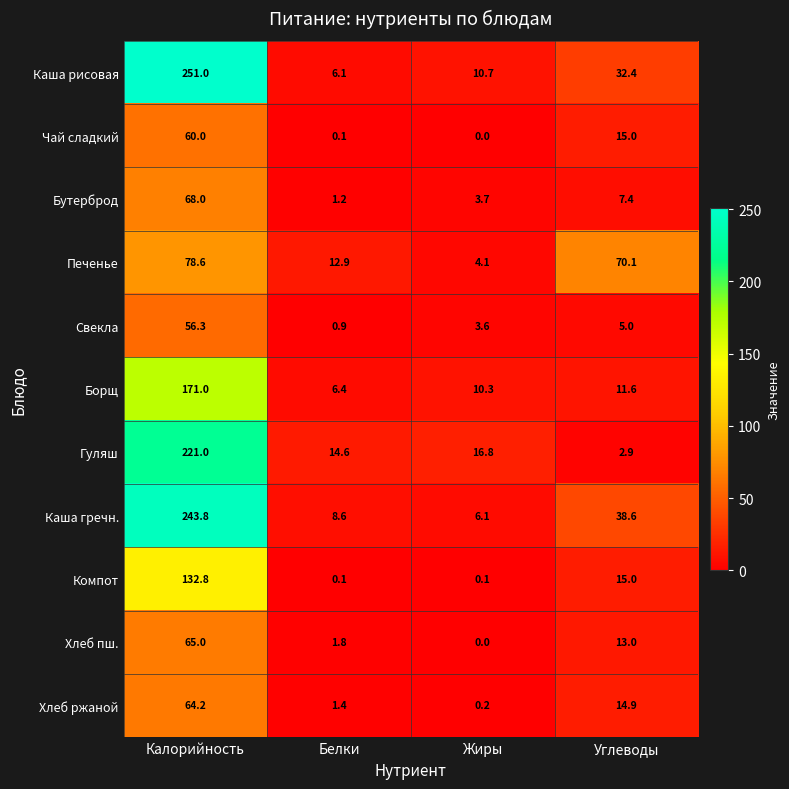

What value does the Борщ series have at Жиры?

10.3